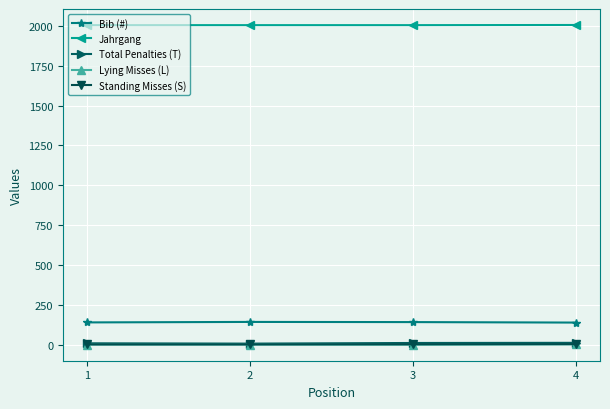

What is the total value across all series at 4?

2162